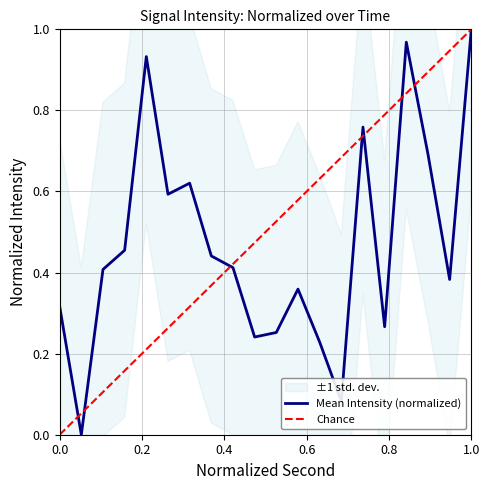

The Chance series shows 0.6 at 1.0. True or false?

False